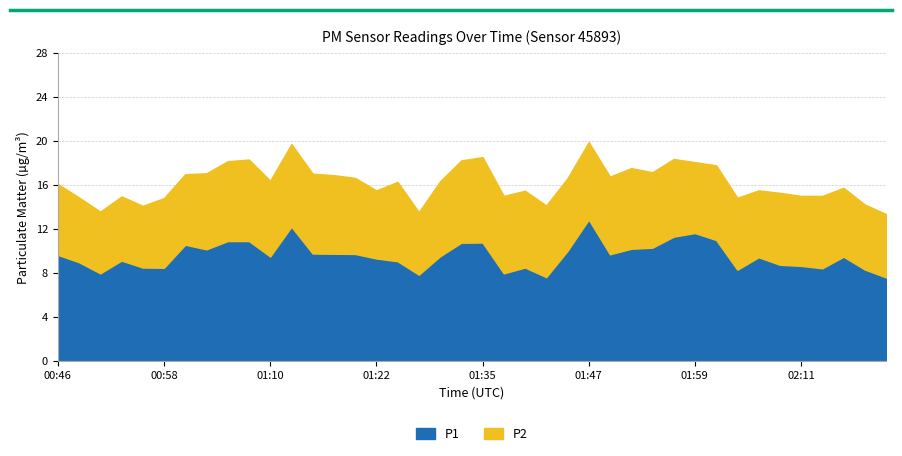

Where is P2 nearest to the value 6?

02:06